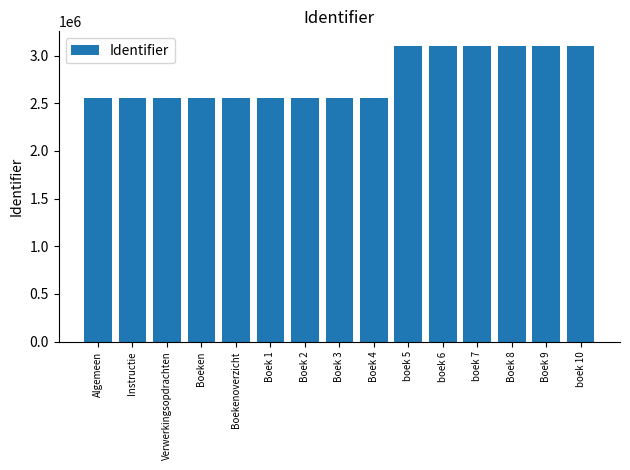

What is the difference between the maximum and minimum values?

540473